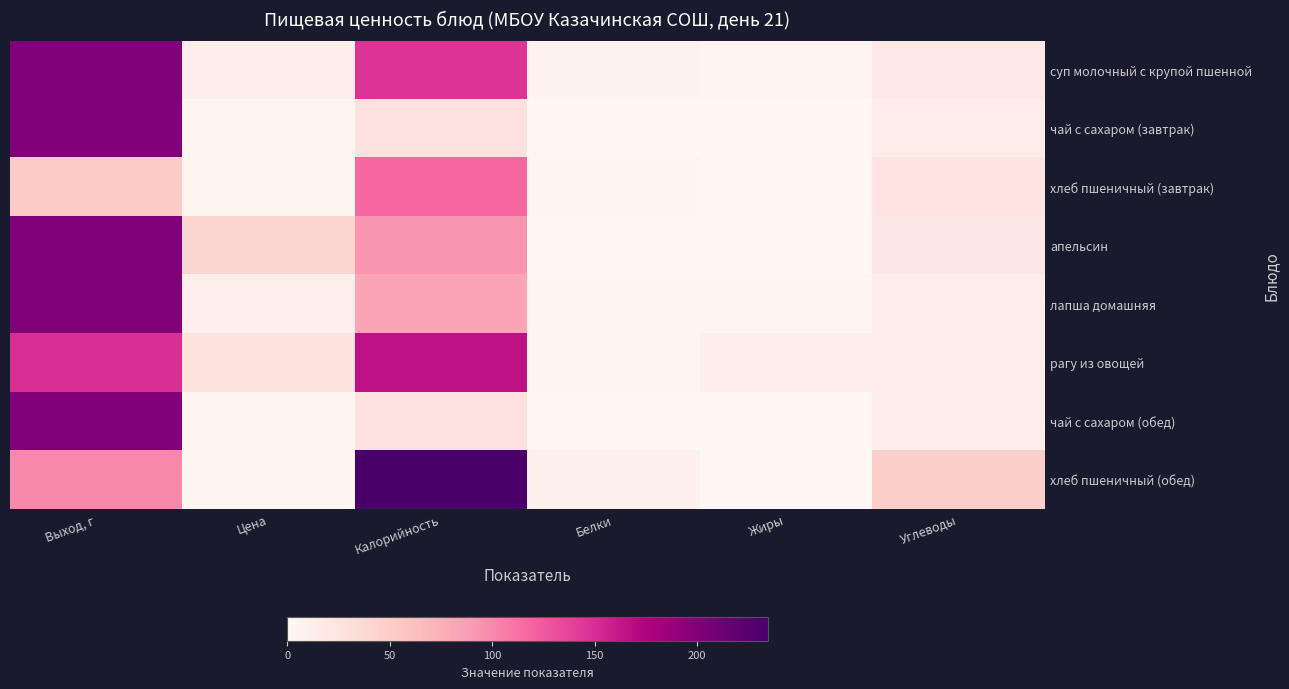

Which series has the widest spread of values?

хлеб пшеничный (обед)